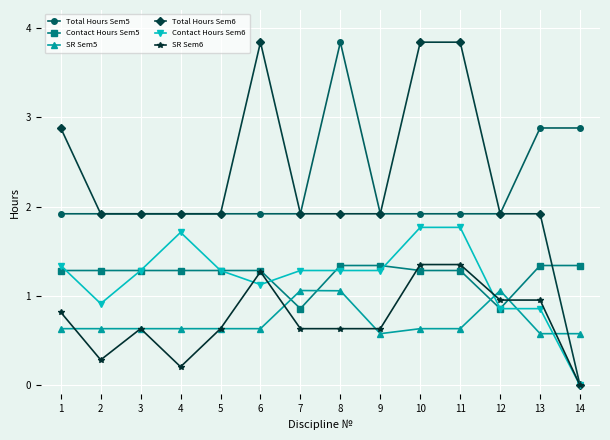

What is the value of the Contact Hours Sem5 point at the 3rd from the left?

1.3